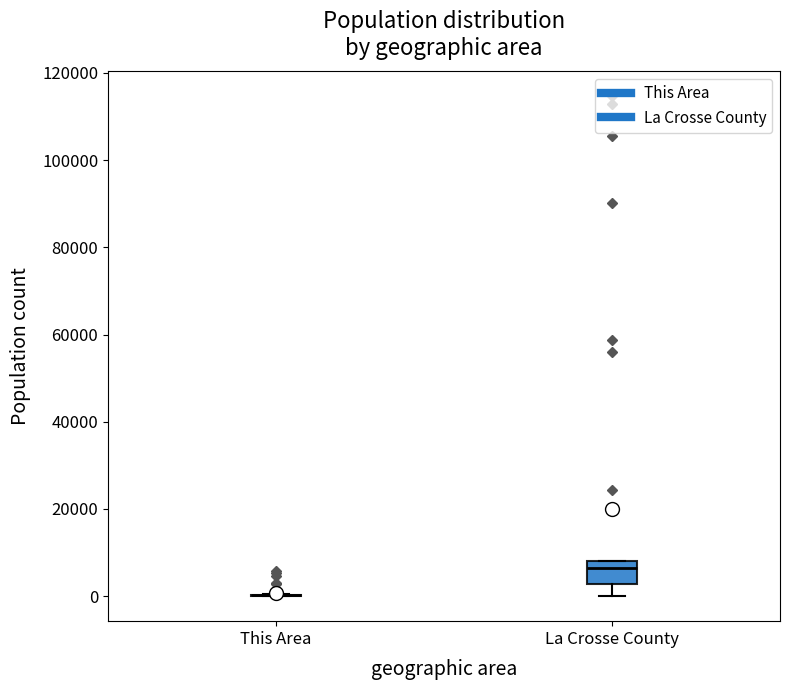

Reading left to right, transcribe this box plot: for each box, give where its median line is, the range the box spans, and where its two whiskers end, as read against the y-axis. The values are not printed on the chart, so give them approximately, as read against the axis.

This Area: box collapsed to a line at 0, whiskers 0 to 0
La Crosse County: median 6000, box 2000 to 8000, whiskers 0 to 8000